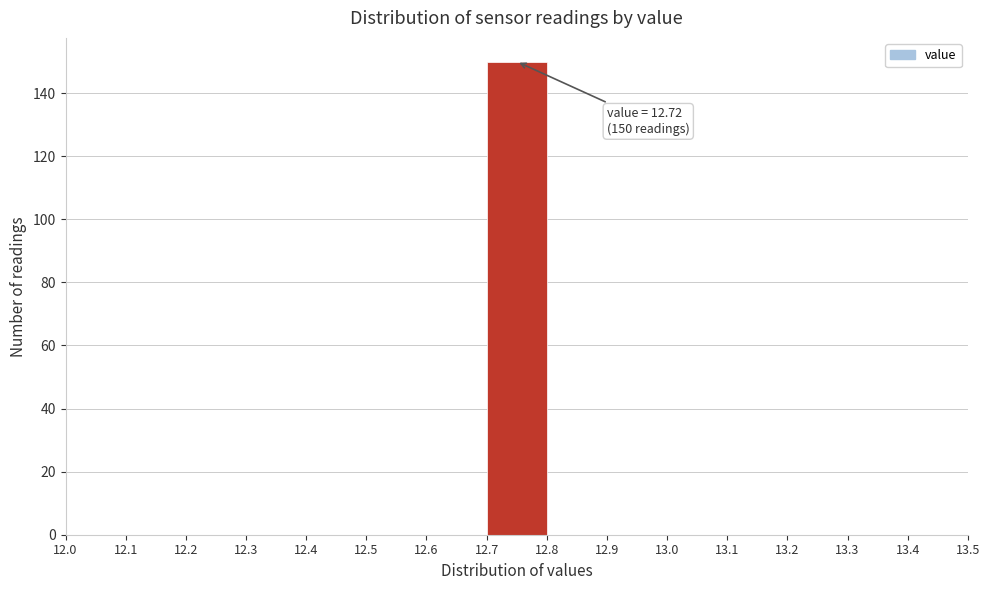

Over which range of the x-axis is the bar tallest?

12.7 to 12.8